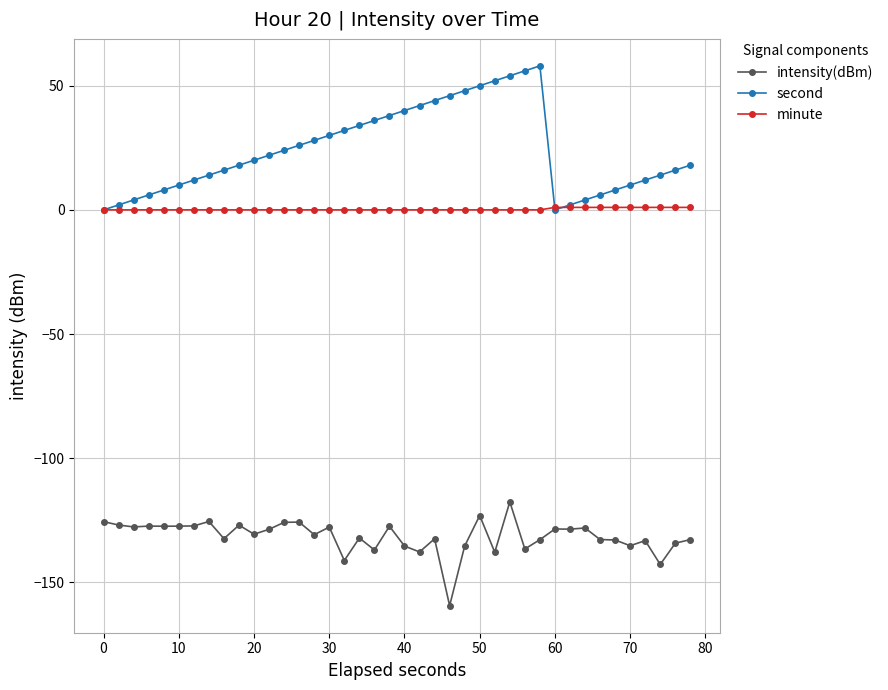

True or false: second and intensity(dBm) intersect in this chart.

False